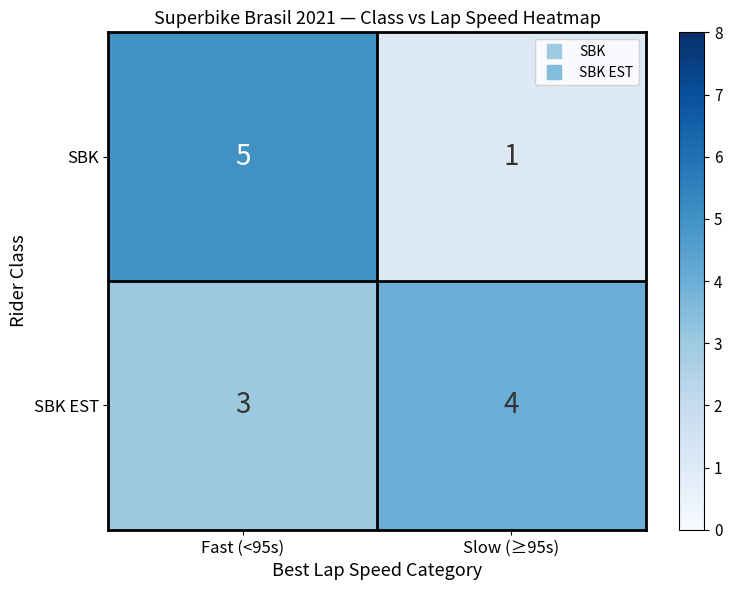

Count the number of data series in this chart.

2